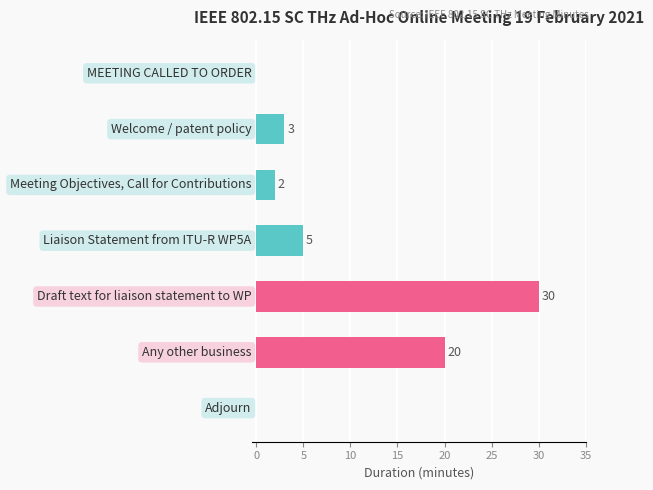

What is the sum of all values?

60